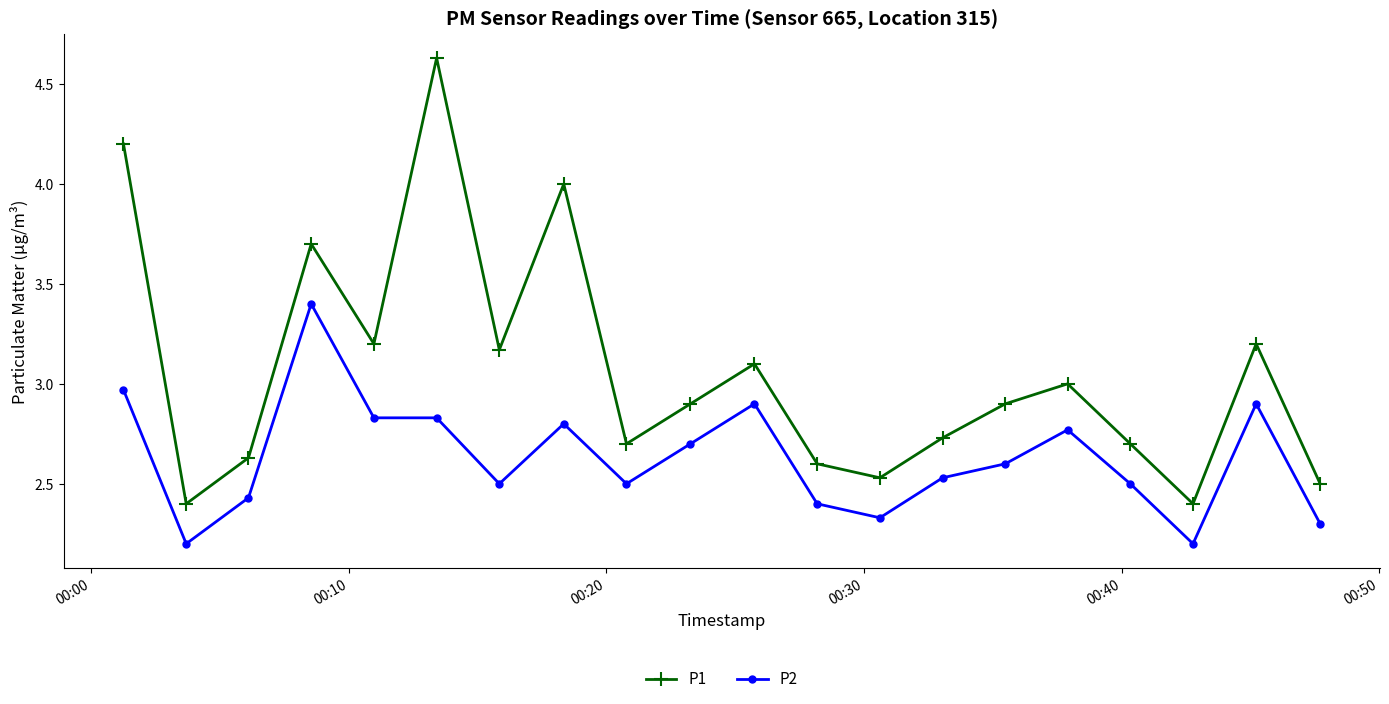

True or false: P1 and P2 cross at least once.

False